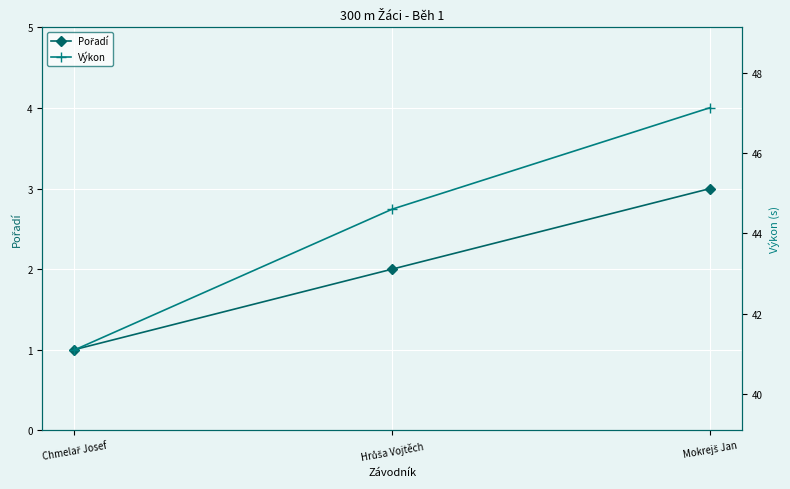

At which category is the sum across all series the highest?

Mokrejš Jan